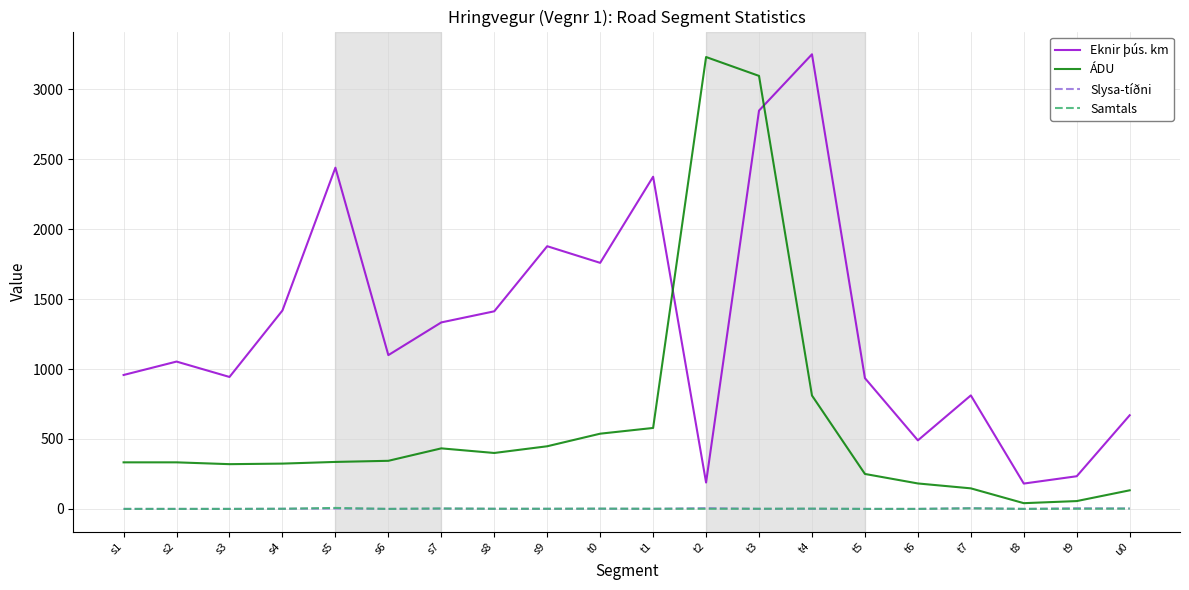

What are all the series names shown in the legend?

Eknir þús. km, ÁDU, Slysa-tíðni, Samtals